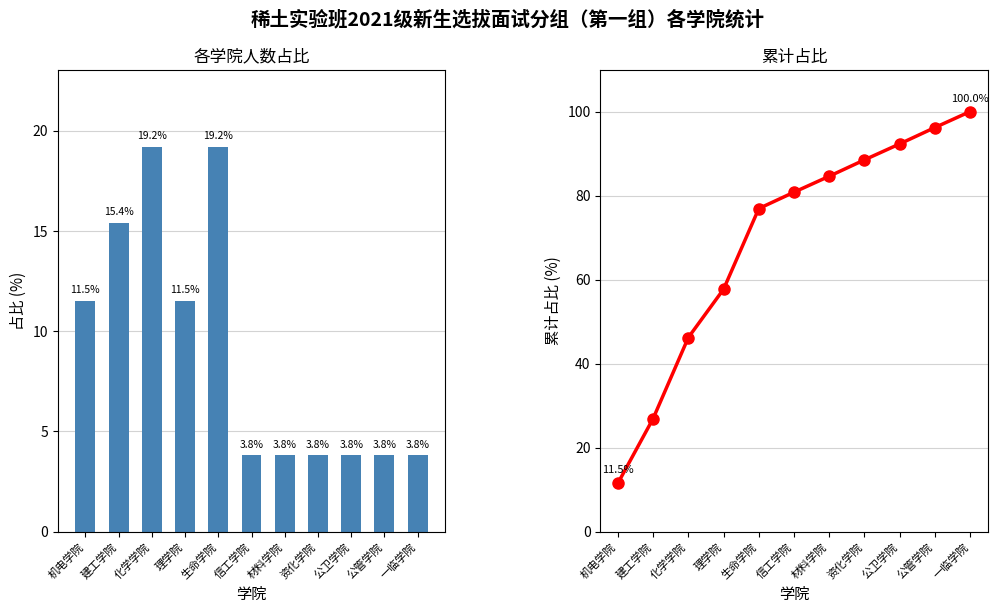

At which category is the sum across all series the highest?

一临学院